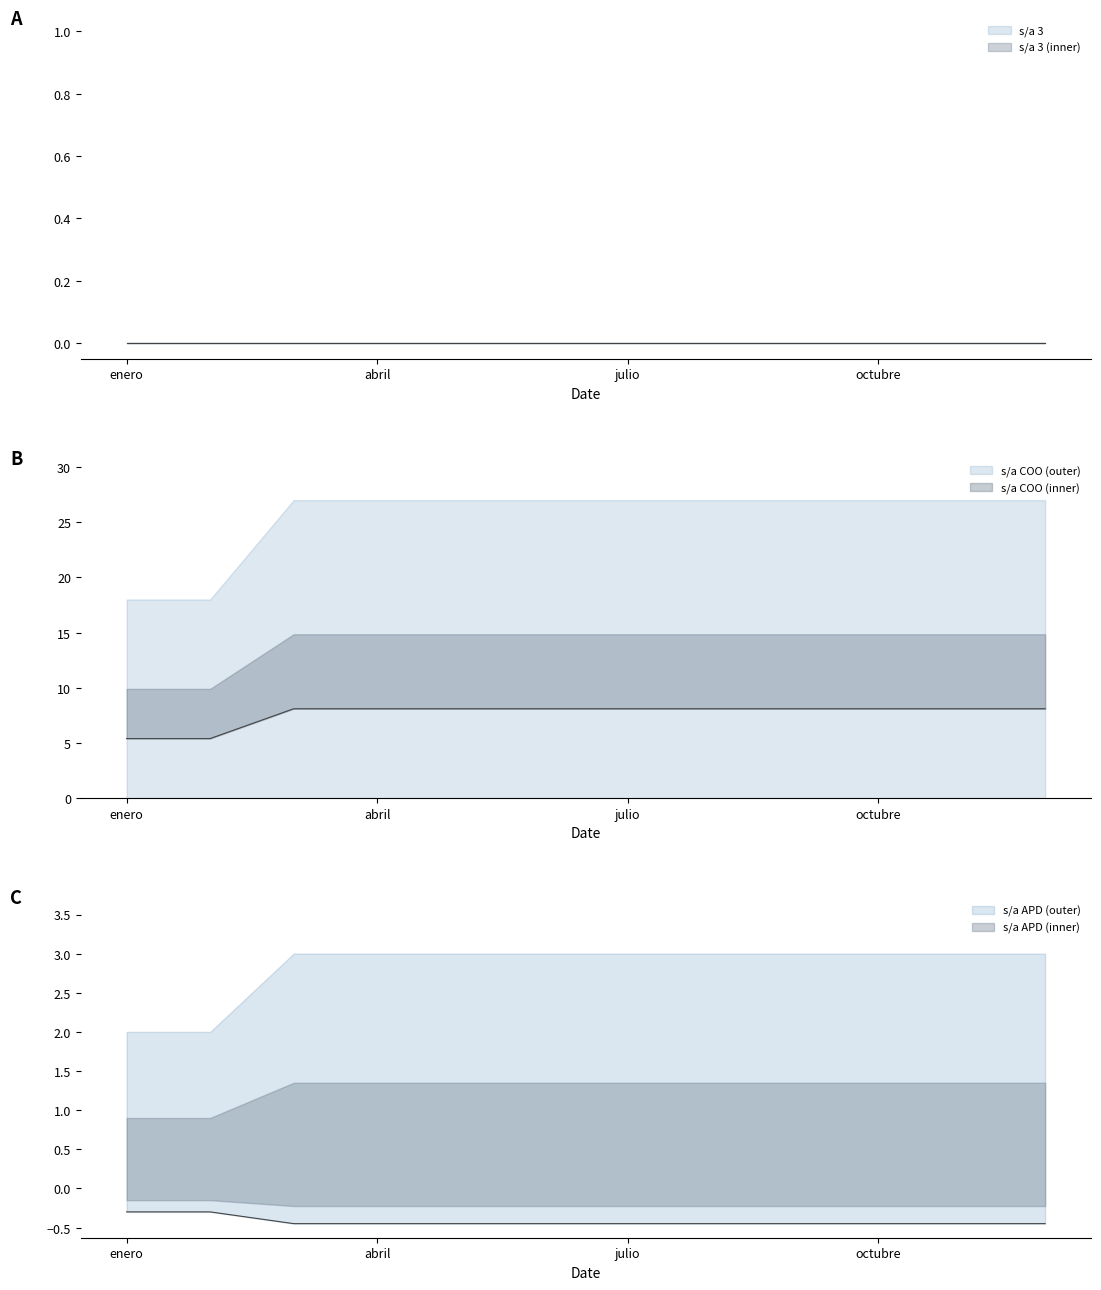

Where is s/a COO nearest to the value 6?

enero